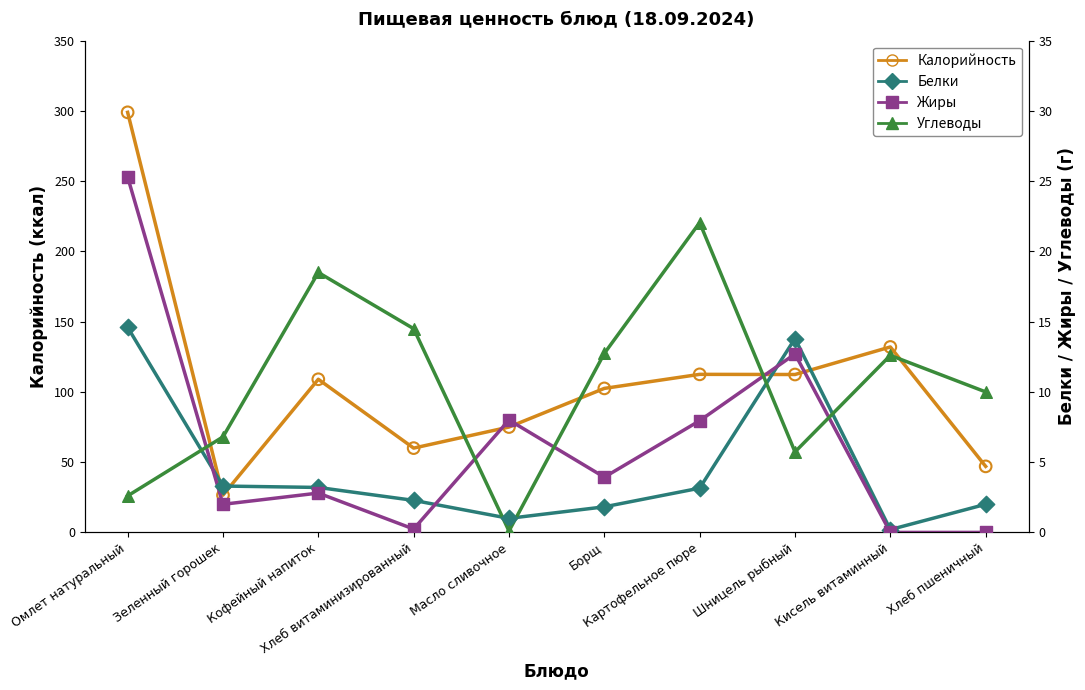

Which series has the largest Y range (max minus min)?

Калорийность